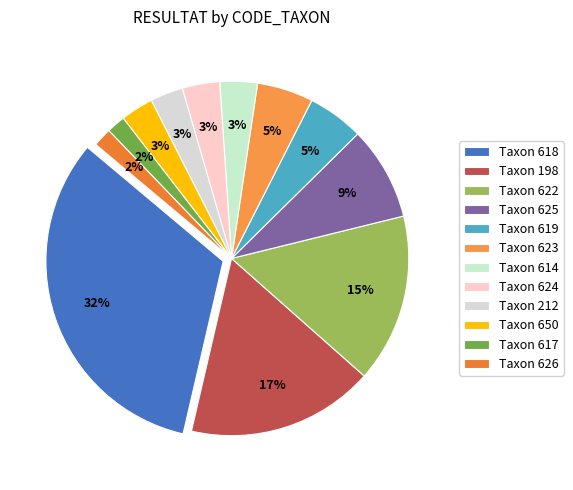

To the nearest percent, what is the average slice percentage?

8%